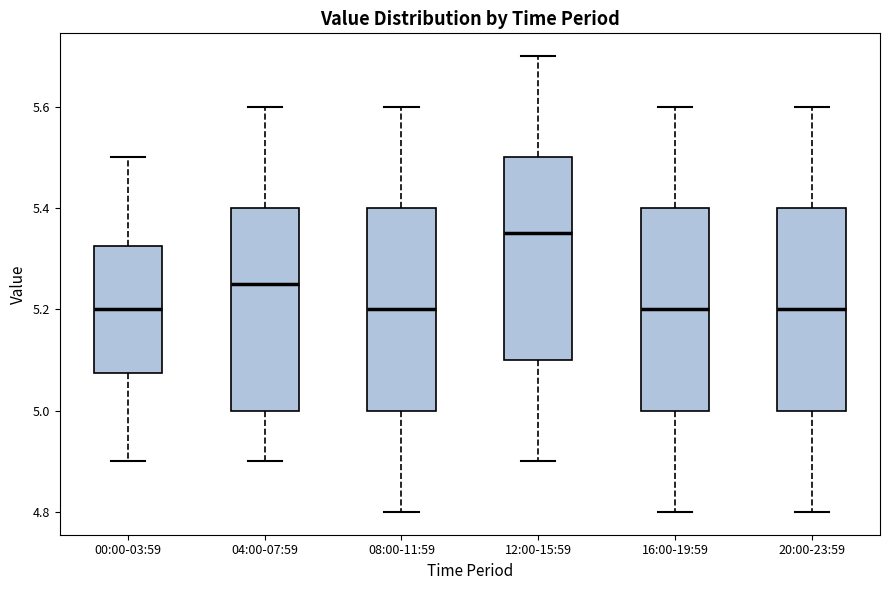

Where does the lower whisker of the box for 04:00-07:59 end on the y-axis? The values are not printed on the chart, so give them approximately, as read against the axis.

4.90